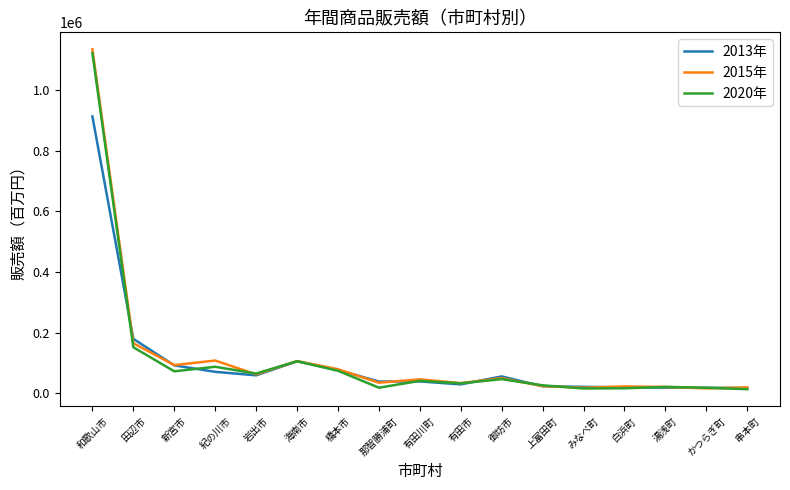

What is the spread (max minus min) of values at 和歌山市?

221072